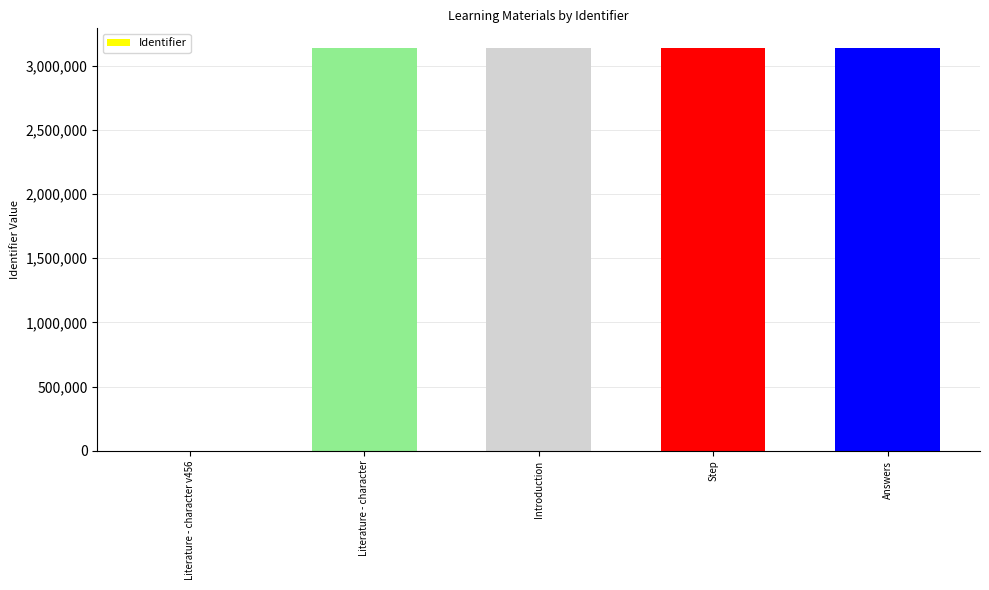

What is the ratio of the value at Literature - character to the value at Step?

1.0